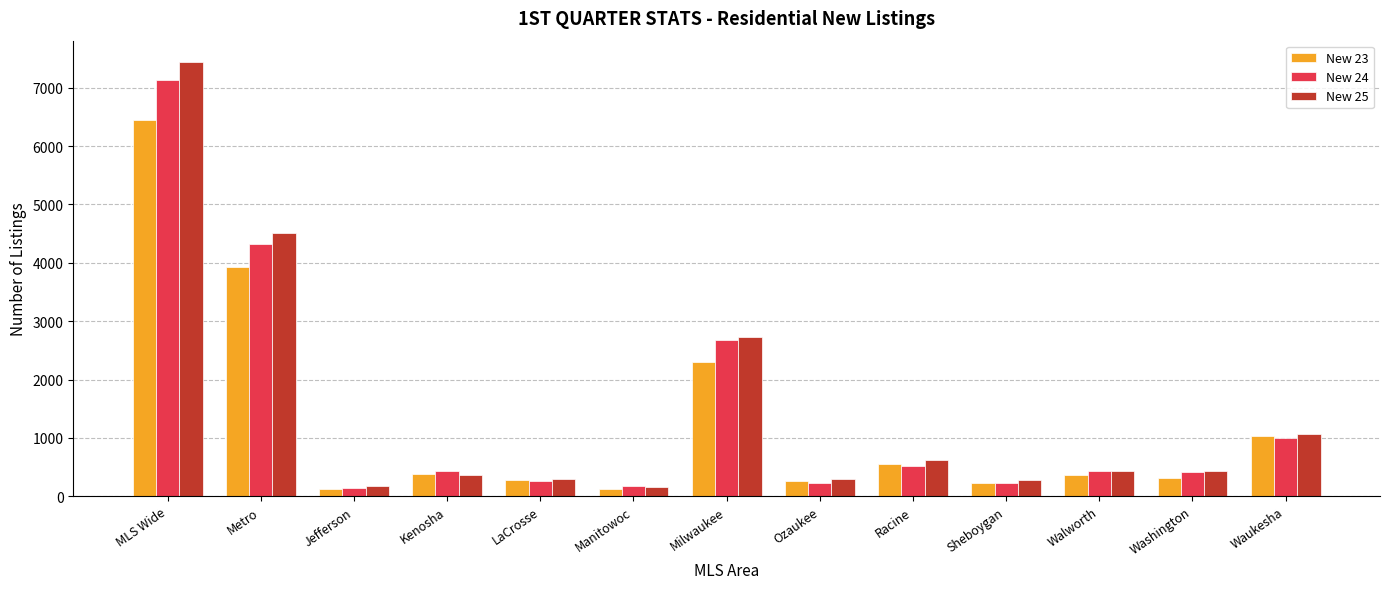

Between MLS Wide and Ozaukee, which series saw the biggest shift?

New 25